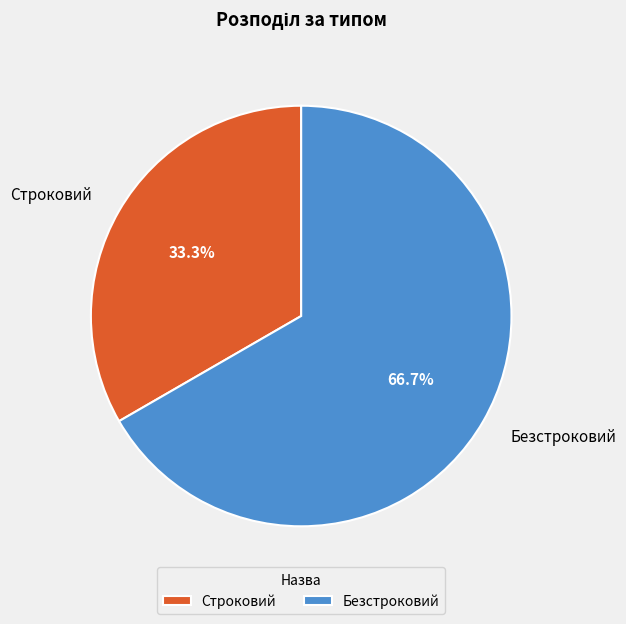

Which has a higher value, Строковий or Безстроковий?

Безстроковий